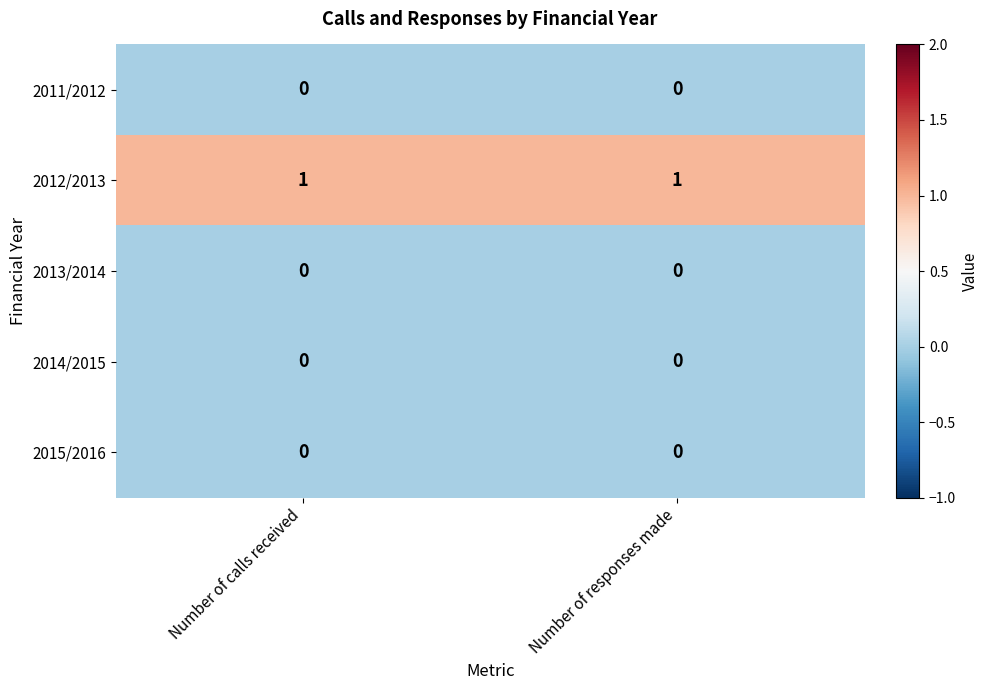

Reading left to right, what are all the values shown in this chart?

2011/2012: 0	0
2012/2013: 1	1
2013/2014: 0	0
2014/2015: 0	0
2015/2016: 0	0